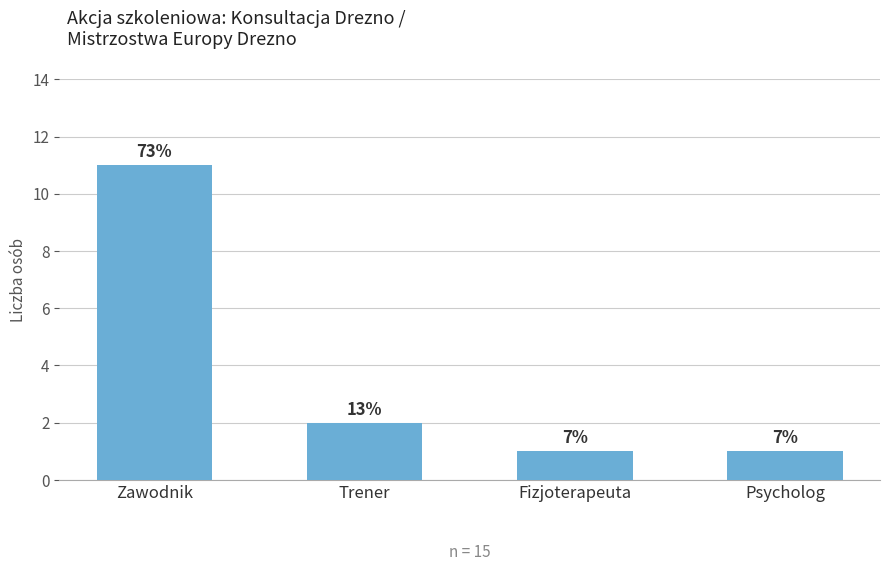

Which category has the lowest value across all series?

Fizjoterapeuta